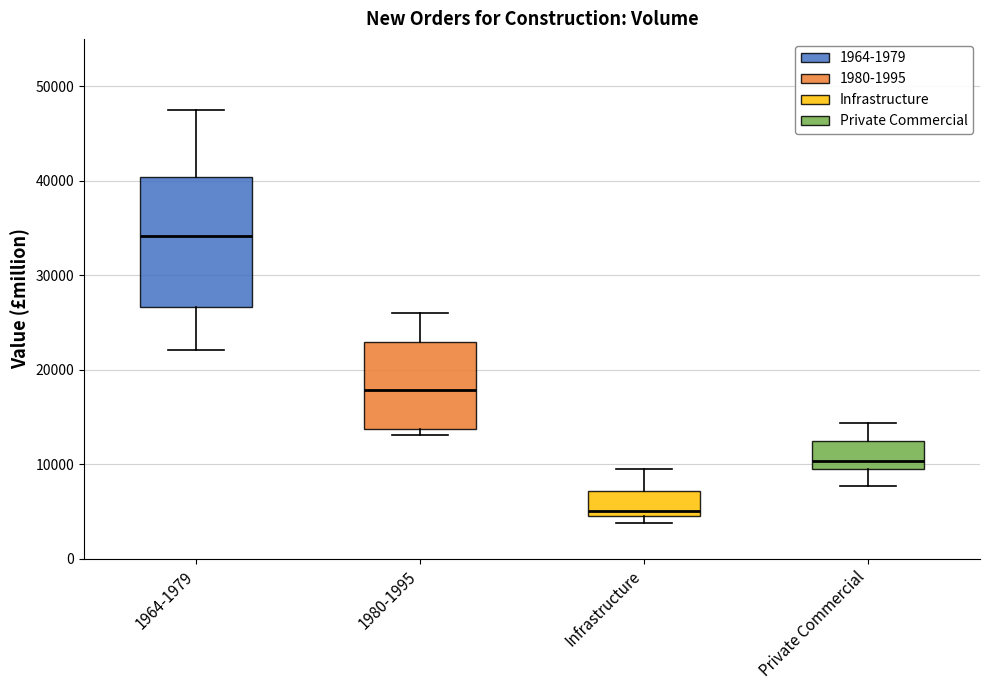

Comparing the boxes themselves (not the whiskers), which one is the tallest?

1964-1979